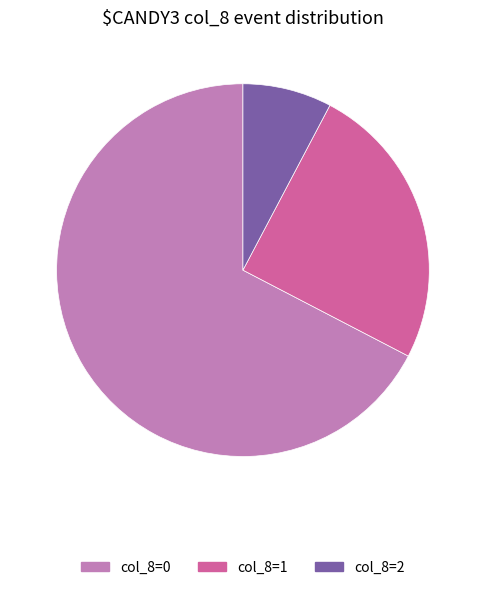

Count the number of slices in the pie.

3